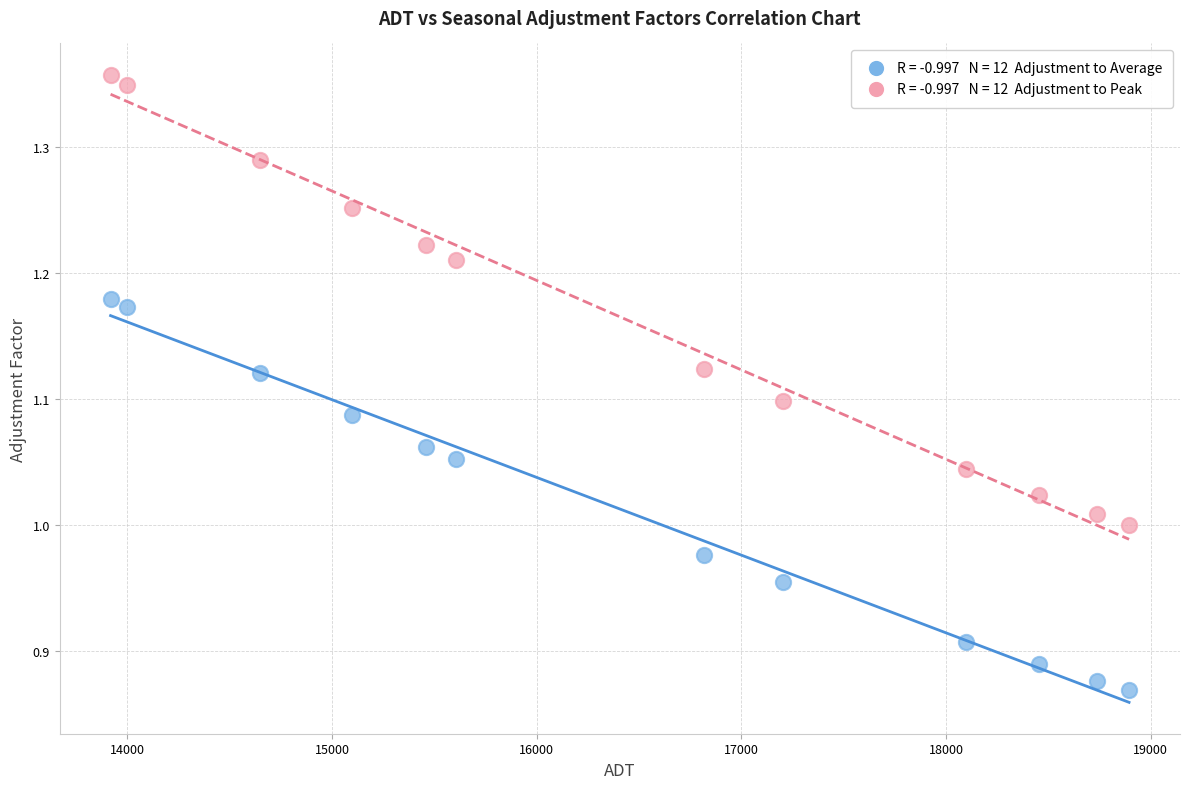

Across all data points, what is the range of Y values (max minus min)?

0.5